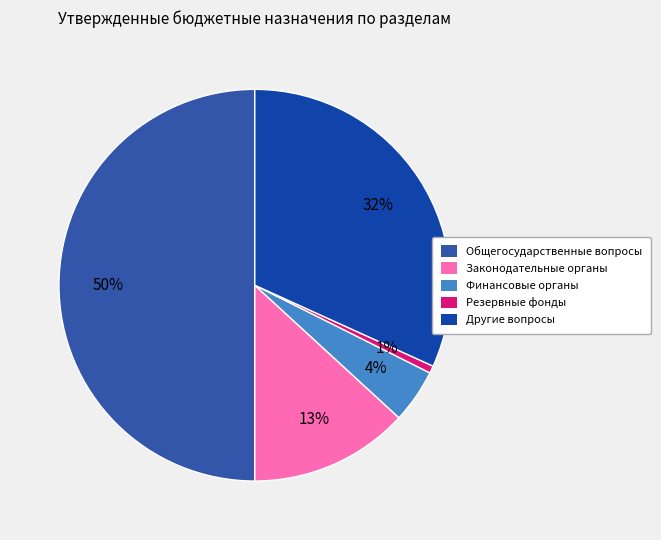

Is the sum of Другие общегосударственные вопросы and ОБЩЕГОСУДАРСТВЕННЫЕ ВОПРОСЫ greater than half?

Yes